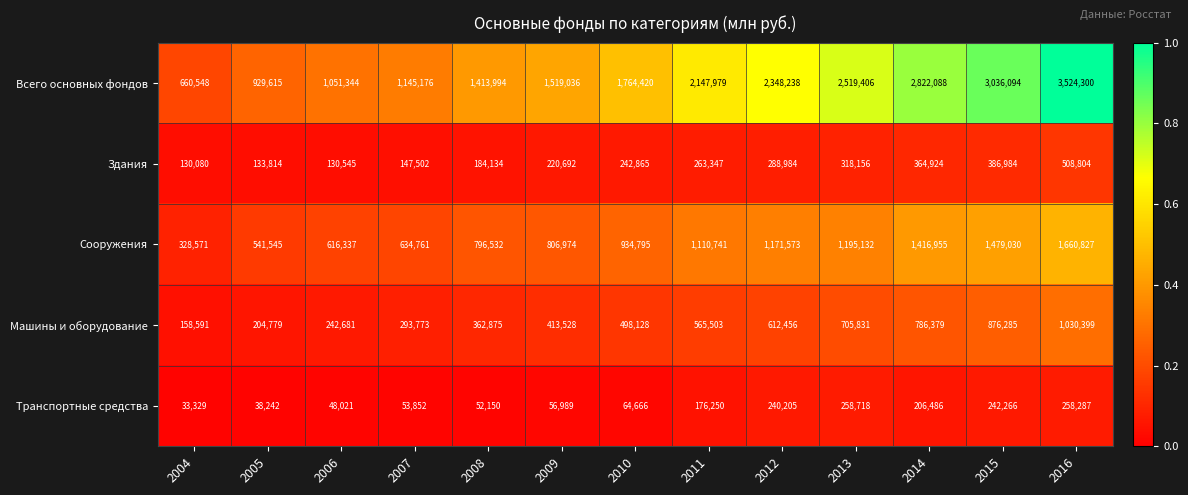

Which series has the largest total across all categories?

Всего основных фондов